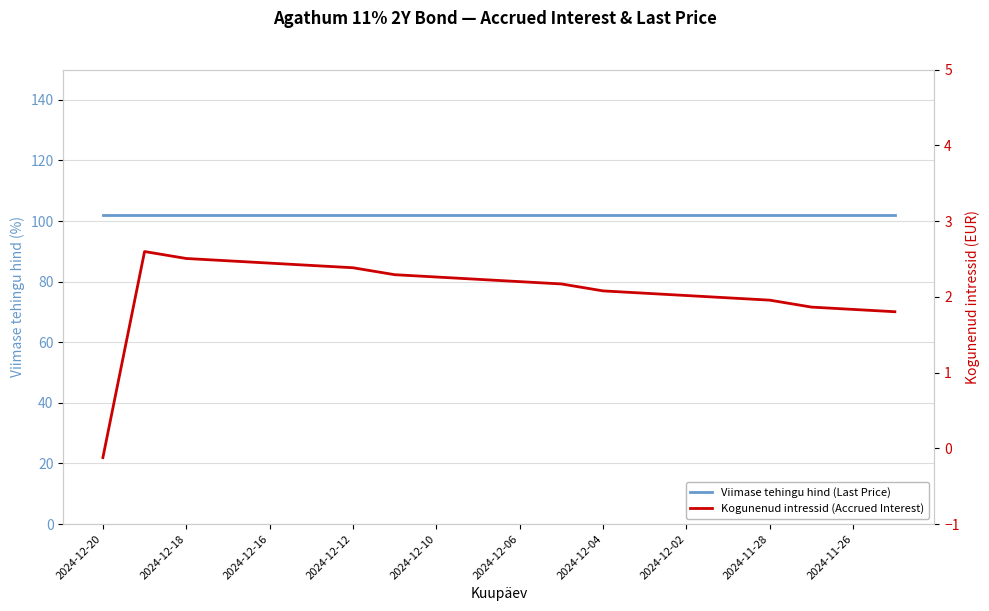

Is this an area chart (filled region under the line)?

No